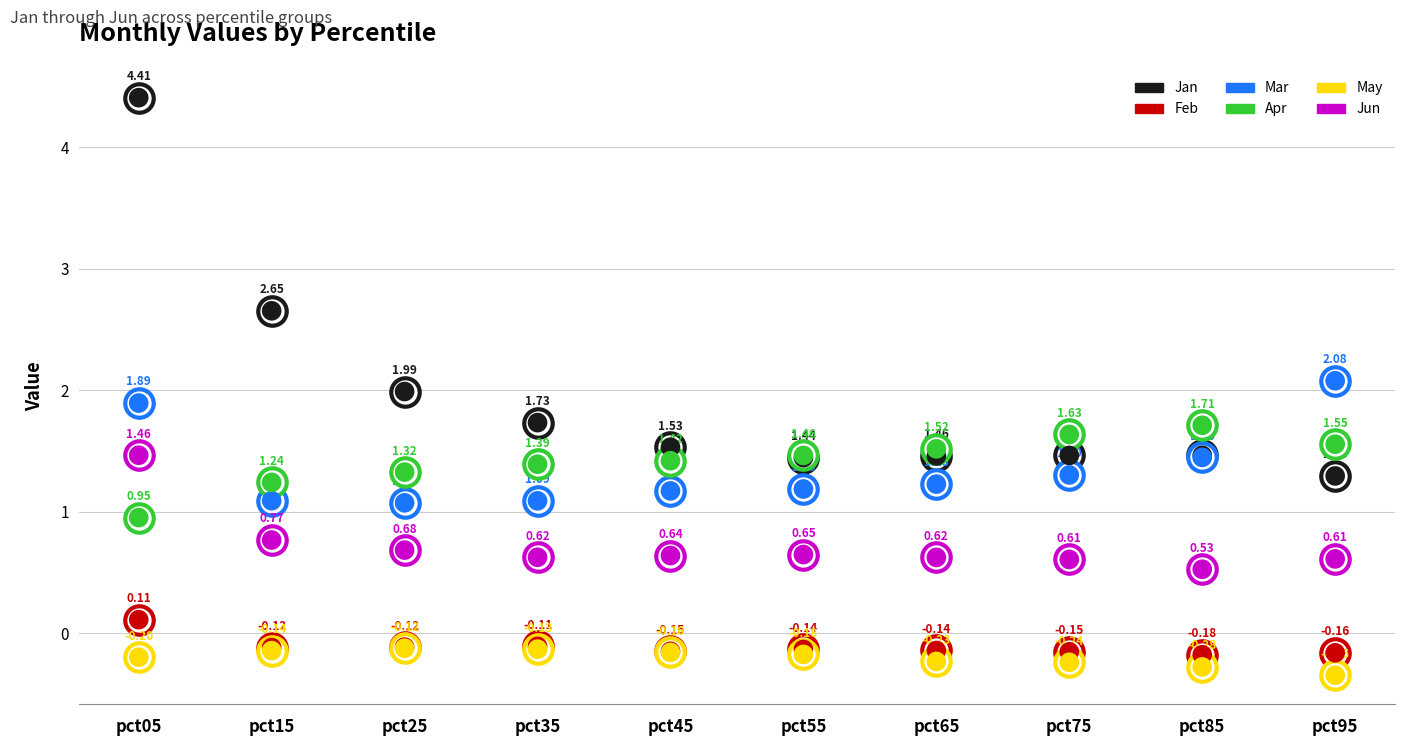

What is the total value across all series at pct75?

4.6